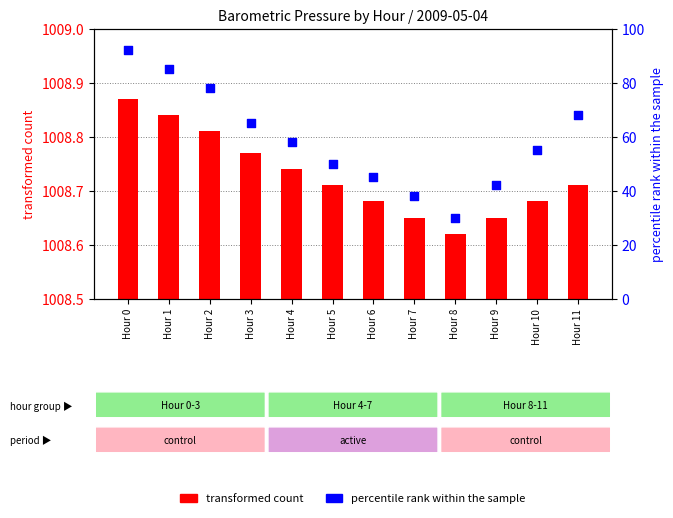

Between Hour 1 and Hour 0, which is larger?

Hour 0